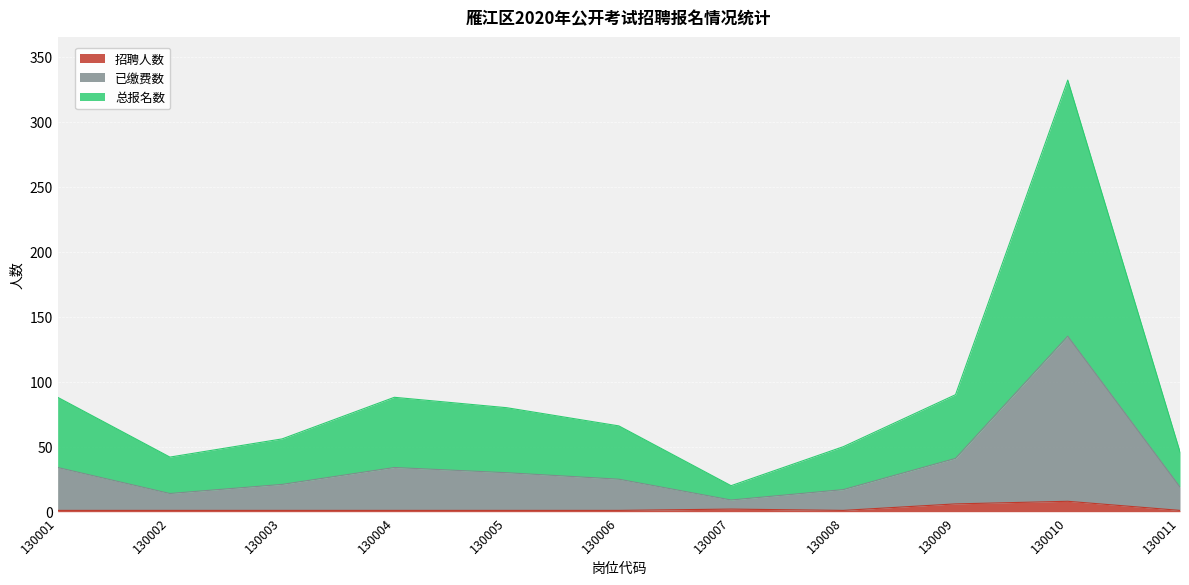

True or false: 招聘人数 and 已缴费数 intersect in this chart.

False